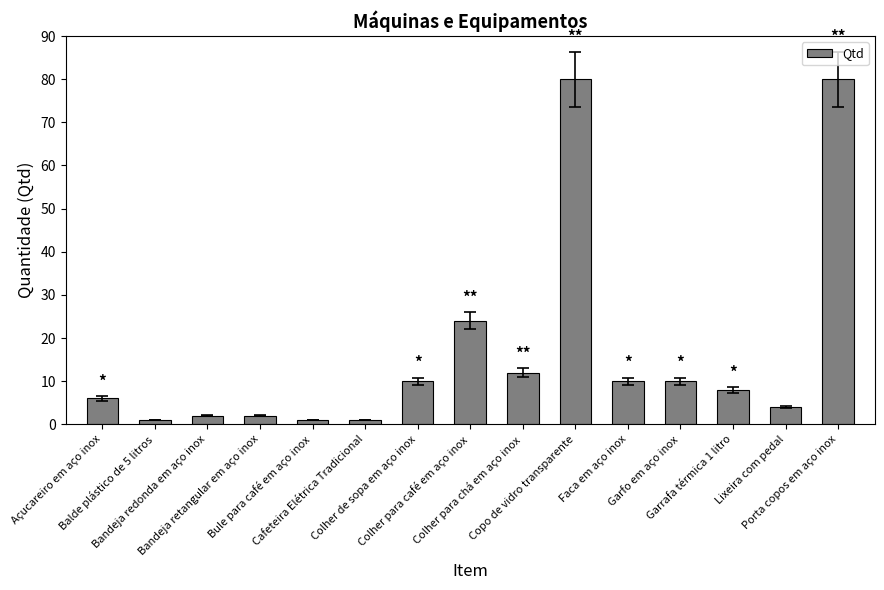

Are the bars horizontal?

No